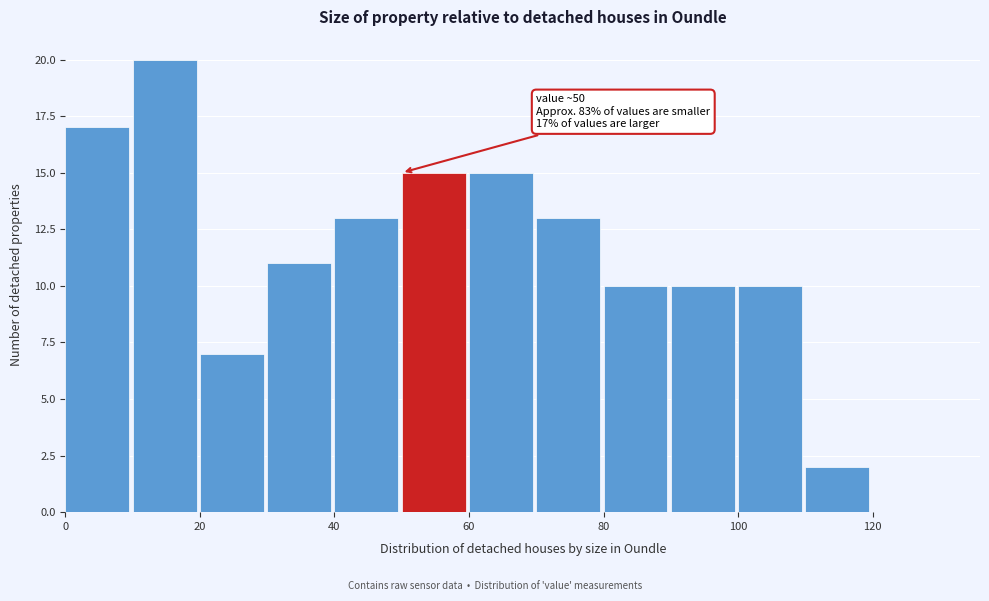

Which range on the x-axis has the tallest bar?

10 to 20